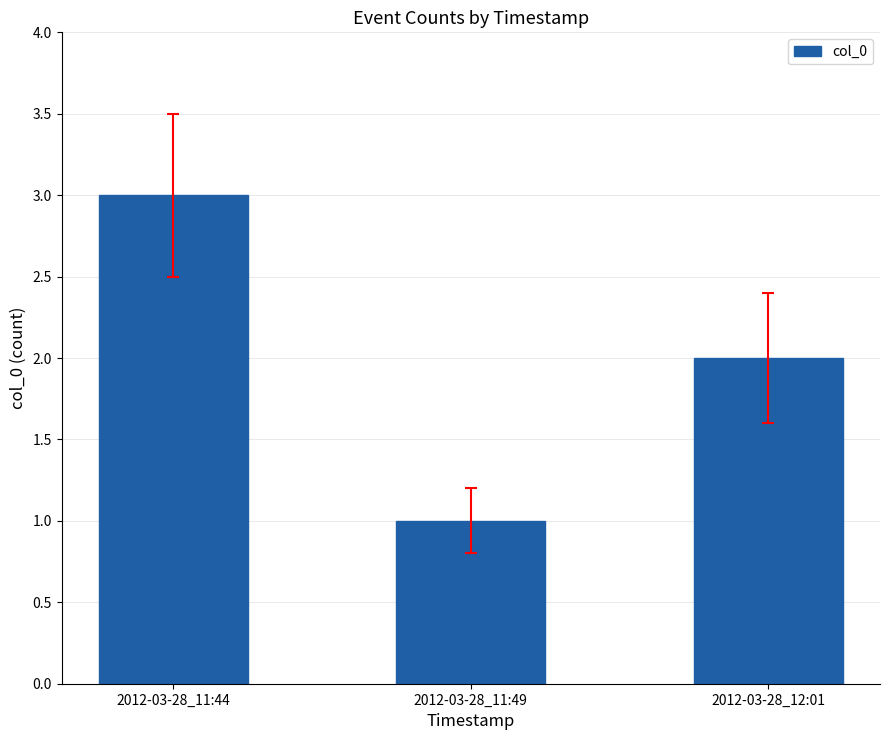

Approximately how many times larger is the value at 2012-03-28_12:01 compared to 2012-03-28_11:49?

2.0